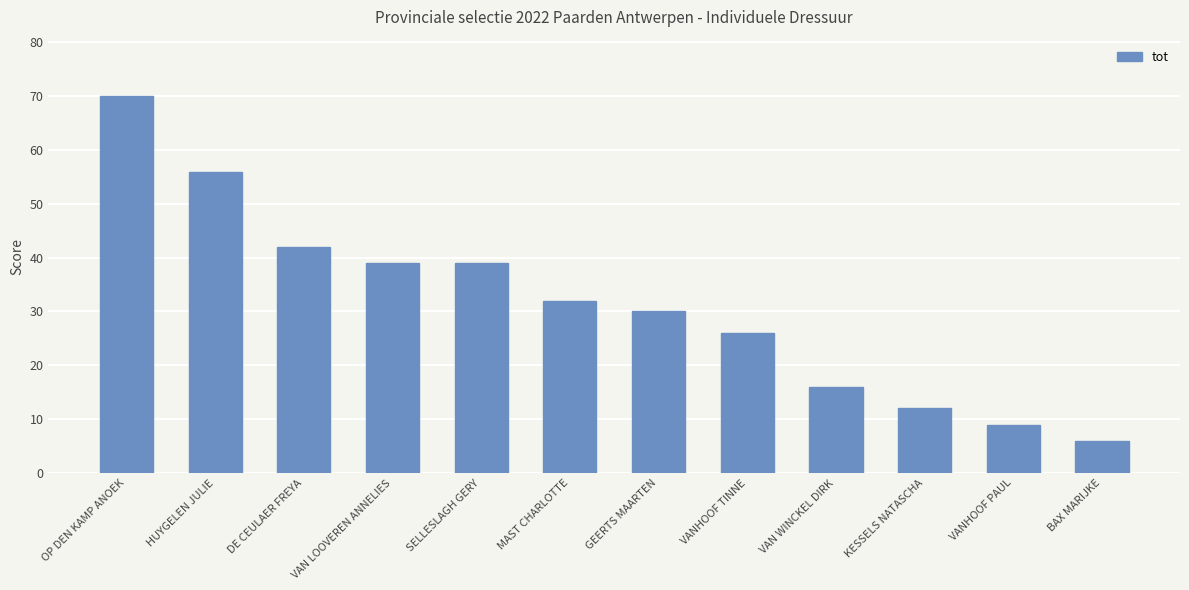

What is the maximum value shown in the chart?

70